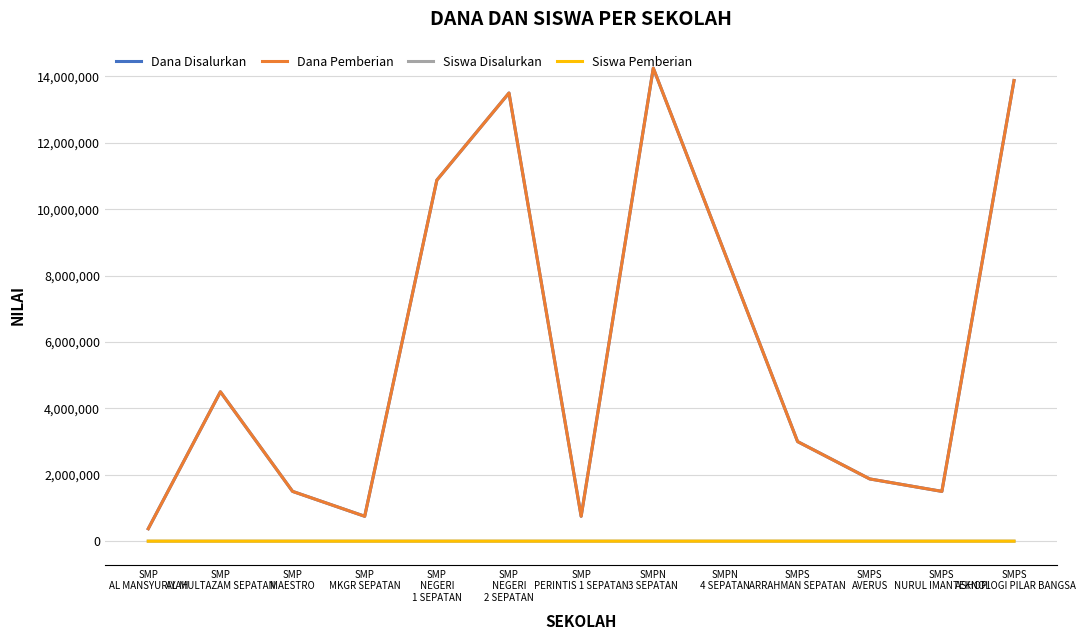

What is the difference between the highest and lowest values at SMPS
ARRAHMAN SEPATAN?

2999992